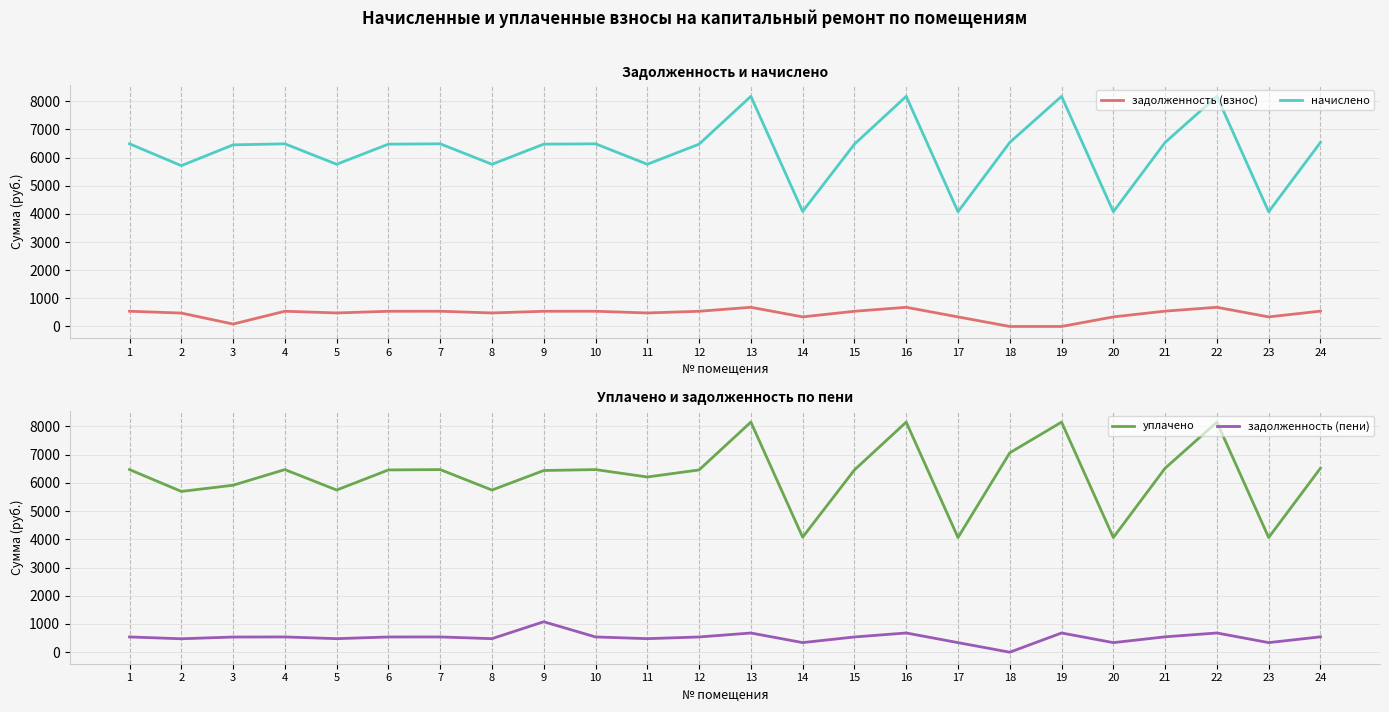

The value of начислено at 22 is 8175.1. True or false?

True